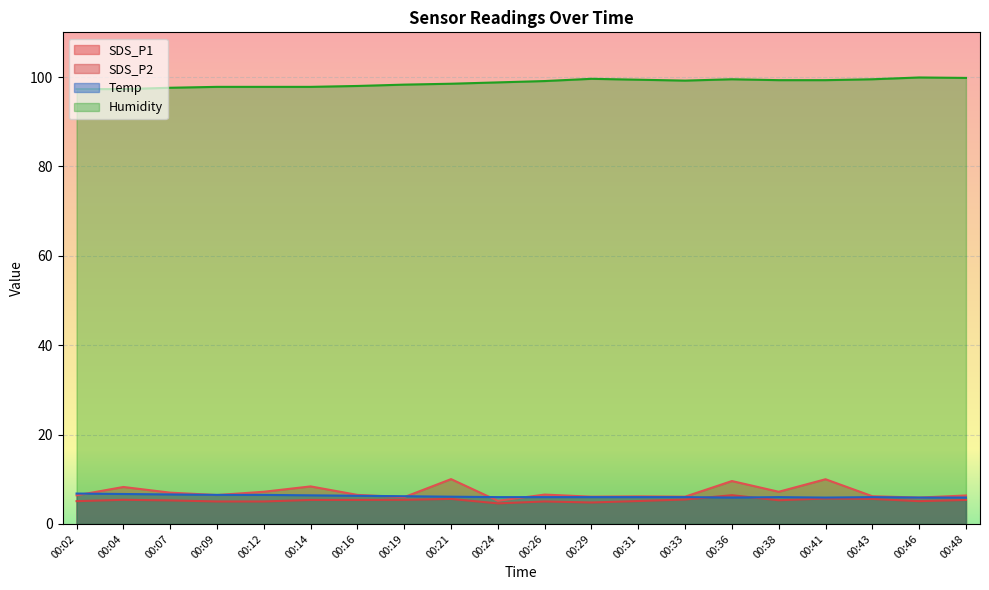

At which category is the sum across all series the highest?

00:36